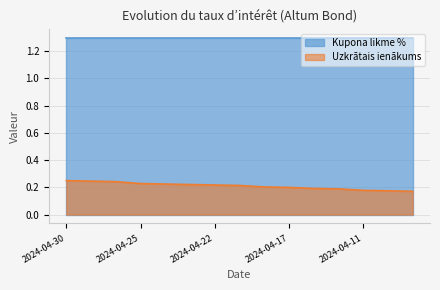

The value at 2024-04-18 is 0.2. True or false?

True